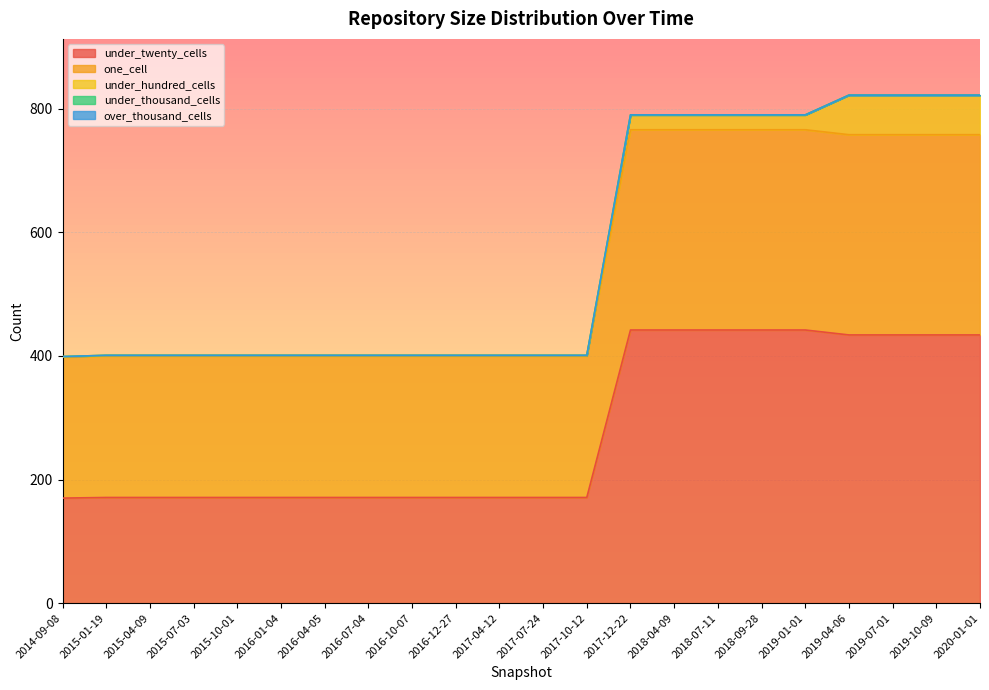

True or false: under_twenty_cells has more than 2 points higher than both neighbors.

False